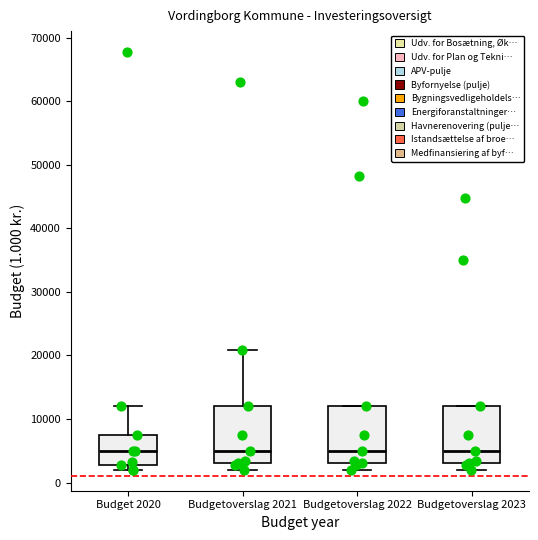

Reading left to right, transcribe this box plot: for each box, give where its median line is, the range the box spans, and where its two whiskers end, as read against the y-axis. The values are not printed on the chart, so give them approximately, as read against the axis.

Budget 2020: median 5000, box 3000 to 8000, whiskers 2000 to 12000
Budgetoverslag 2021: median 5000, box 3000 to 12000, whiskers 2000 to 21000
Budgetoverslag 2022: median 5000, box 3000 to 12000, whiskers 2000 to 12000
Budgetoverslag 2023: median 5000, box 3000 to 12000, whiskers 2000 to 12000